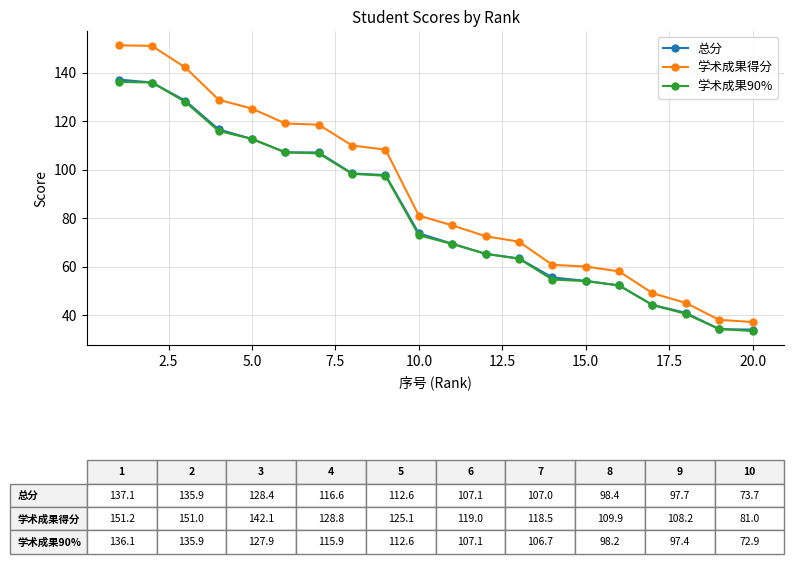

What is the value of the 学术成果90% point at the 1st from the left?

136.1